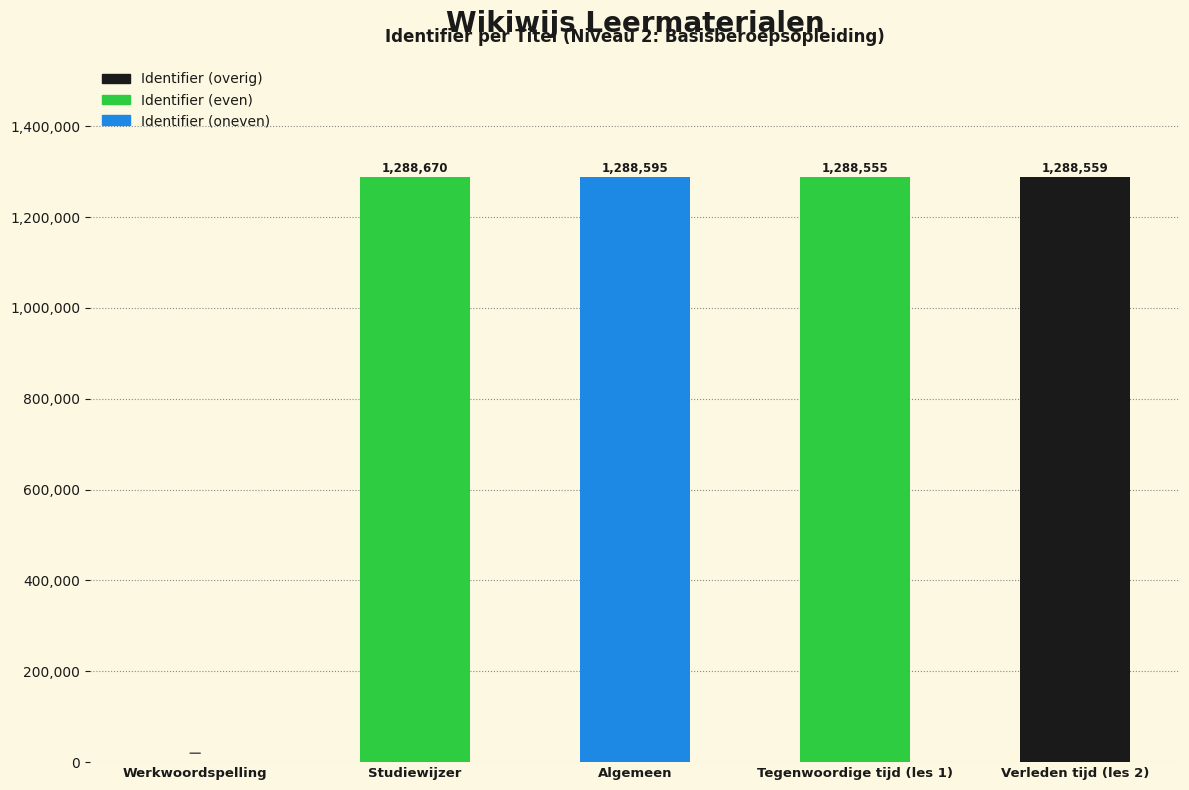

At which label is the value closest to 644335?

Tegenwoordige tijd (les 1)